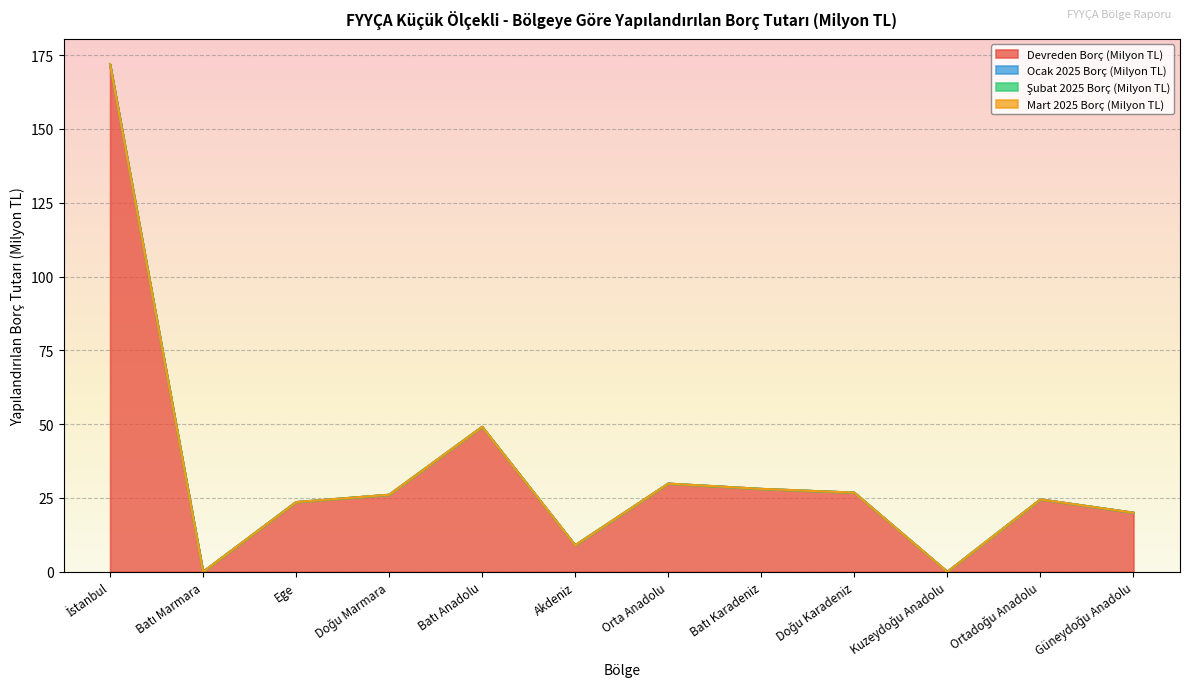

True or false: Şubat 2025 Borç (Milyon TL) and Devreden Borç (Milyon TL) cross at least once.

False